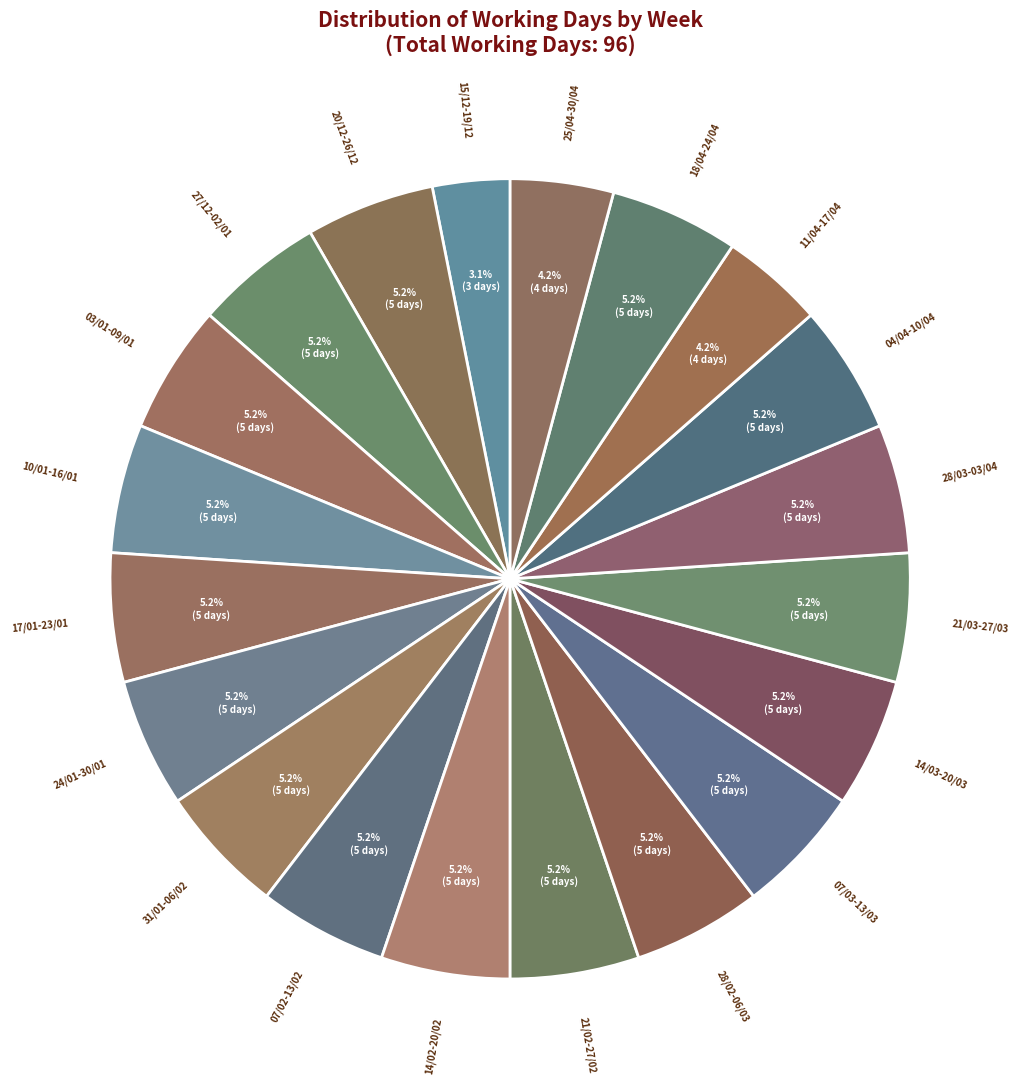

To the nearest percent, what is the average slice percentage?

5%